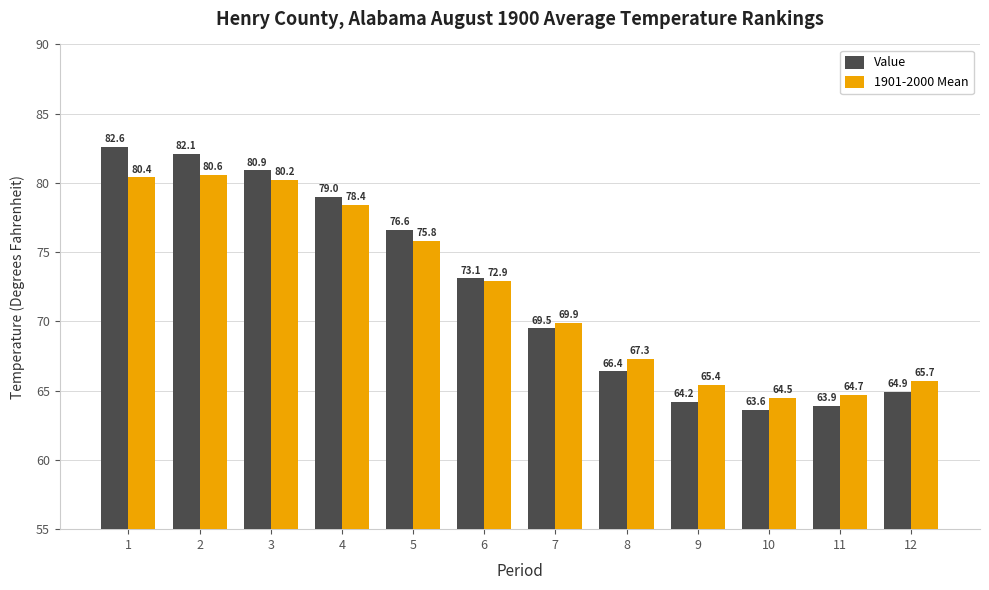

What are all the series names shown in the legend?

Value, 1901-2000 Mean